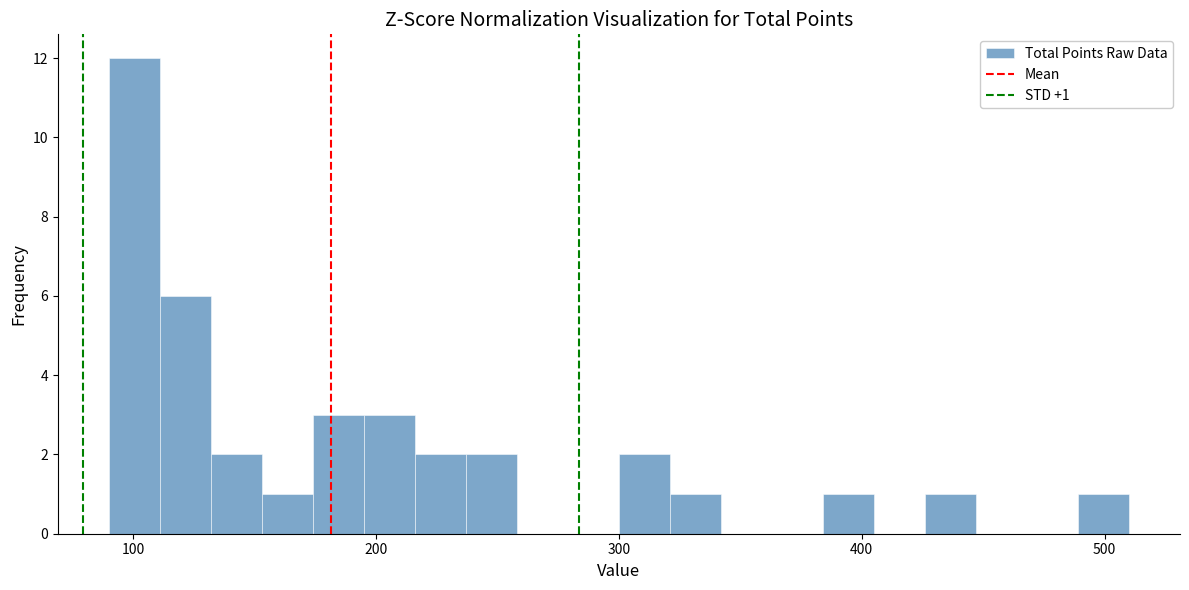

Around what value on the x-axis is the tallest bar? Give the approximate position of its centre, as read against the axis.

100